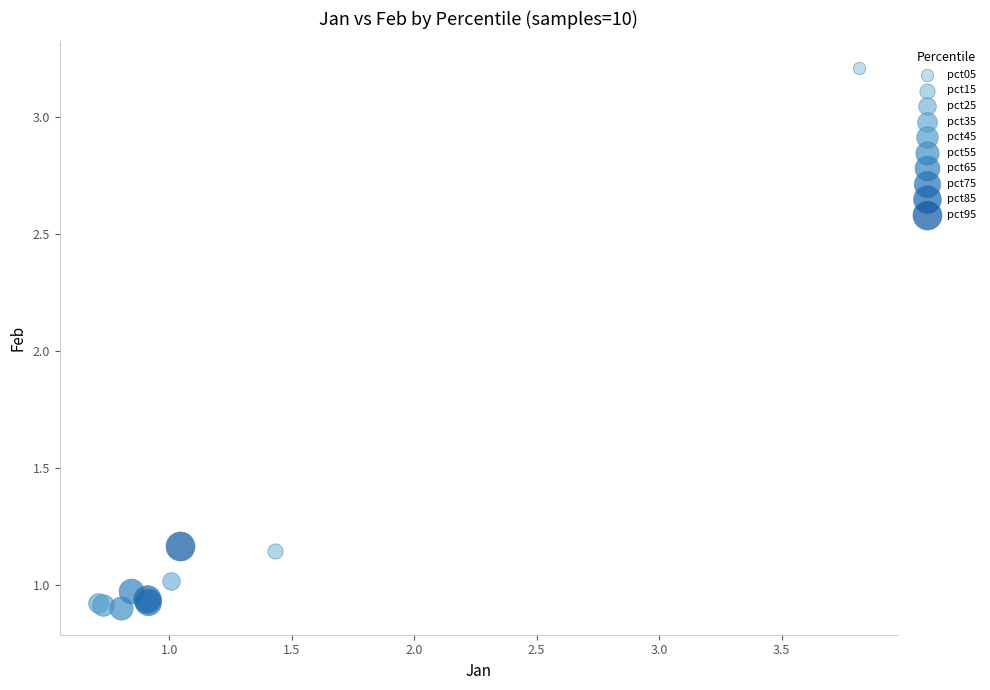

What are all the series names shown in the legend?

pct05, pct15, pct25, pct35, pct45, pct55, pct65, pct75, pct85, pct95